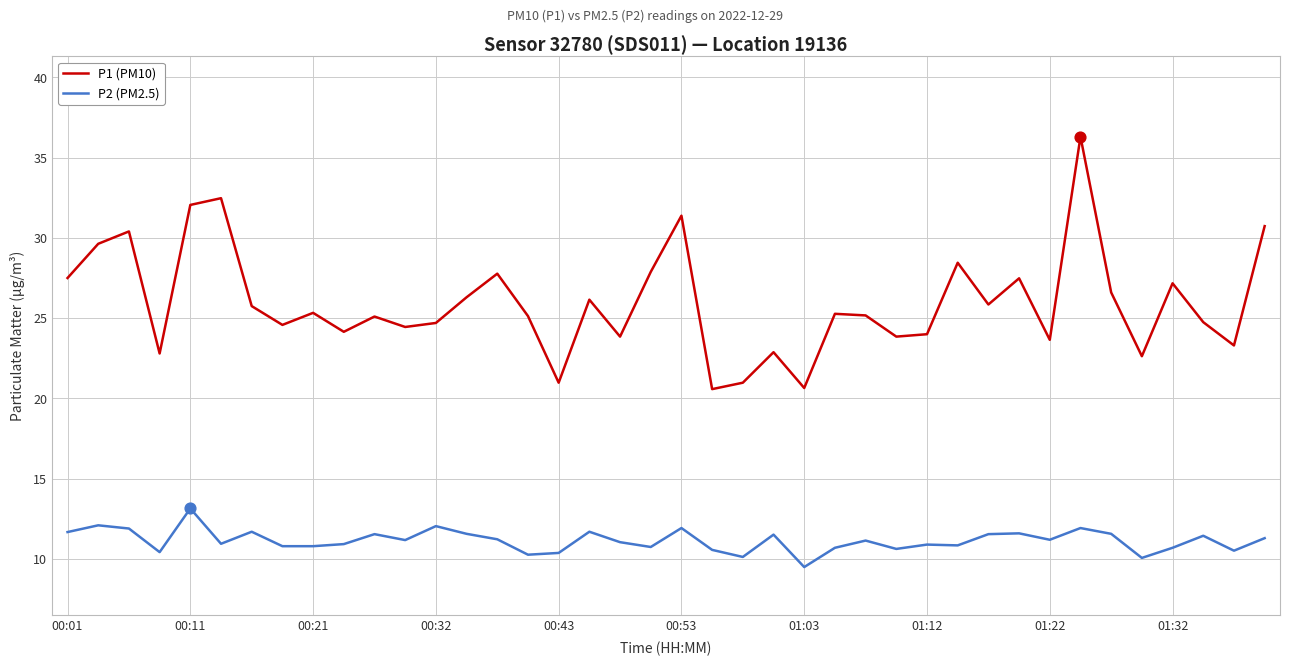

Which series has the largest total across all categories?

P1 (PM10)